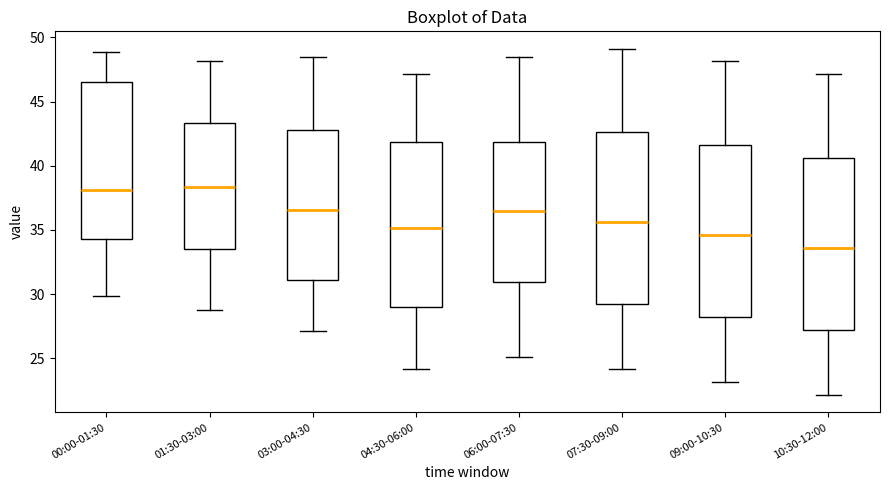

Where does the lower whisker of the box for 10:30-12:00 end on the y-axis? The values are not printed on the chart, so give them approximately, as read against the axis.

22.0